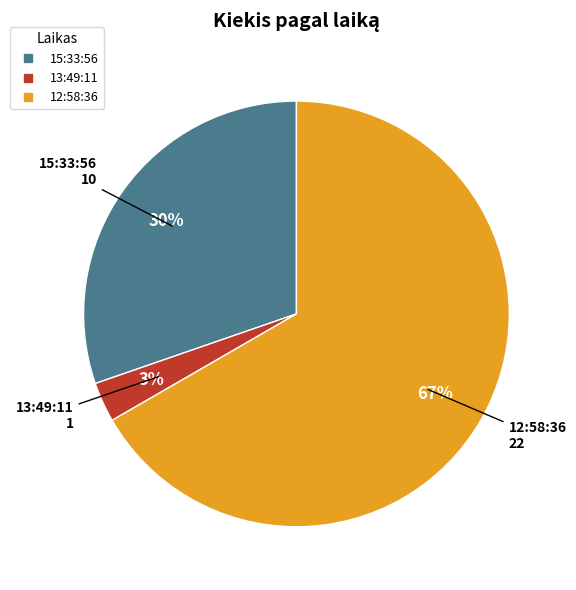

Is there any slice that represents more than half of the pie?

Yes